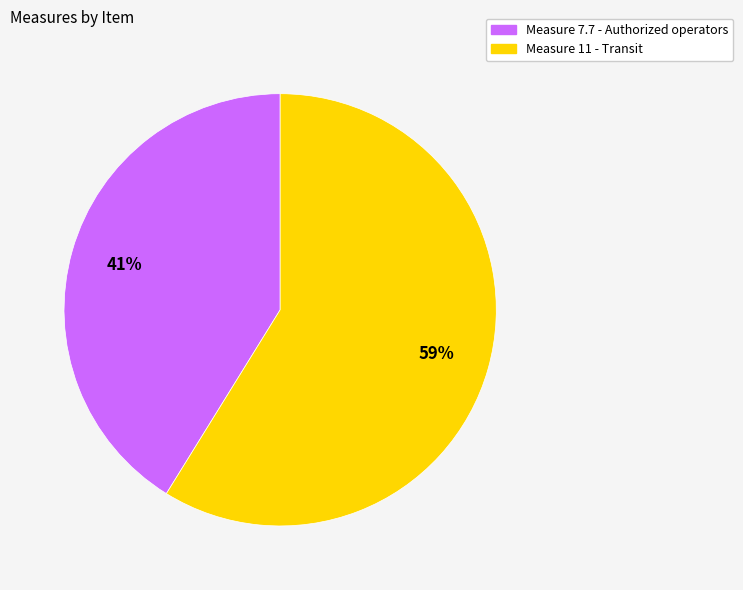

To the nearest percent, what is the difference between the largest and smallest slice percentages?

18%